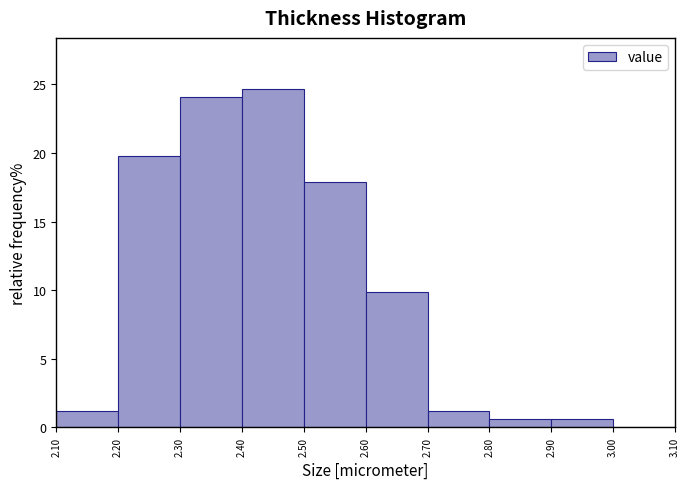

Over which range of the x-axis is the bar tallest?

2.40 to 2.50